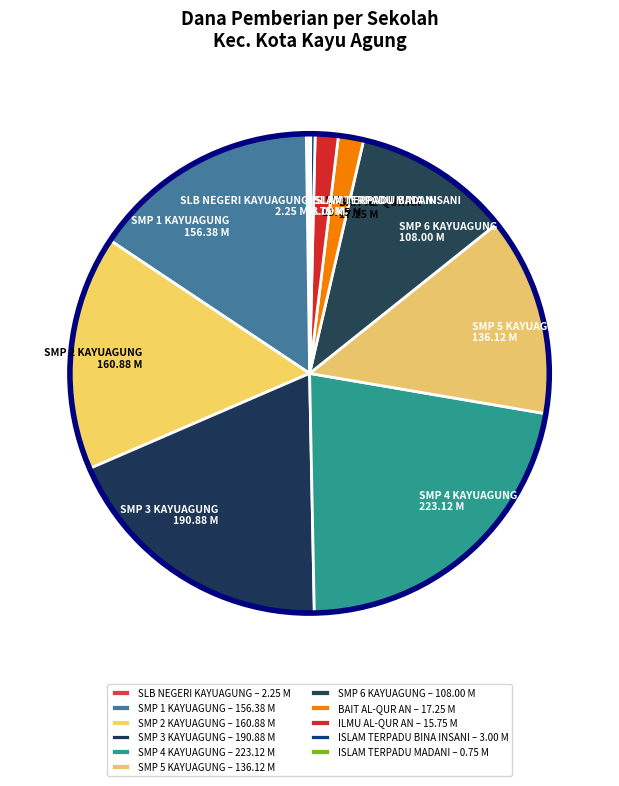

Is it true that ILMU AL-QUR AN 15.75 M is 12% of the pie?

False